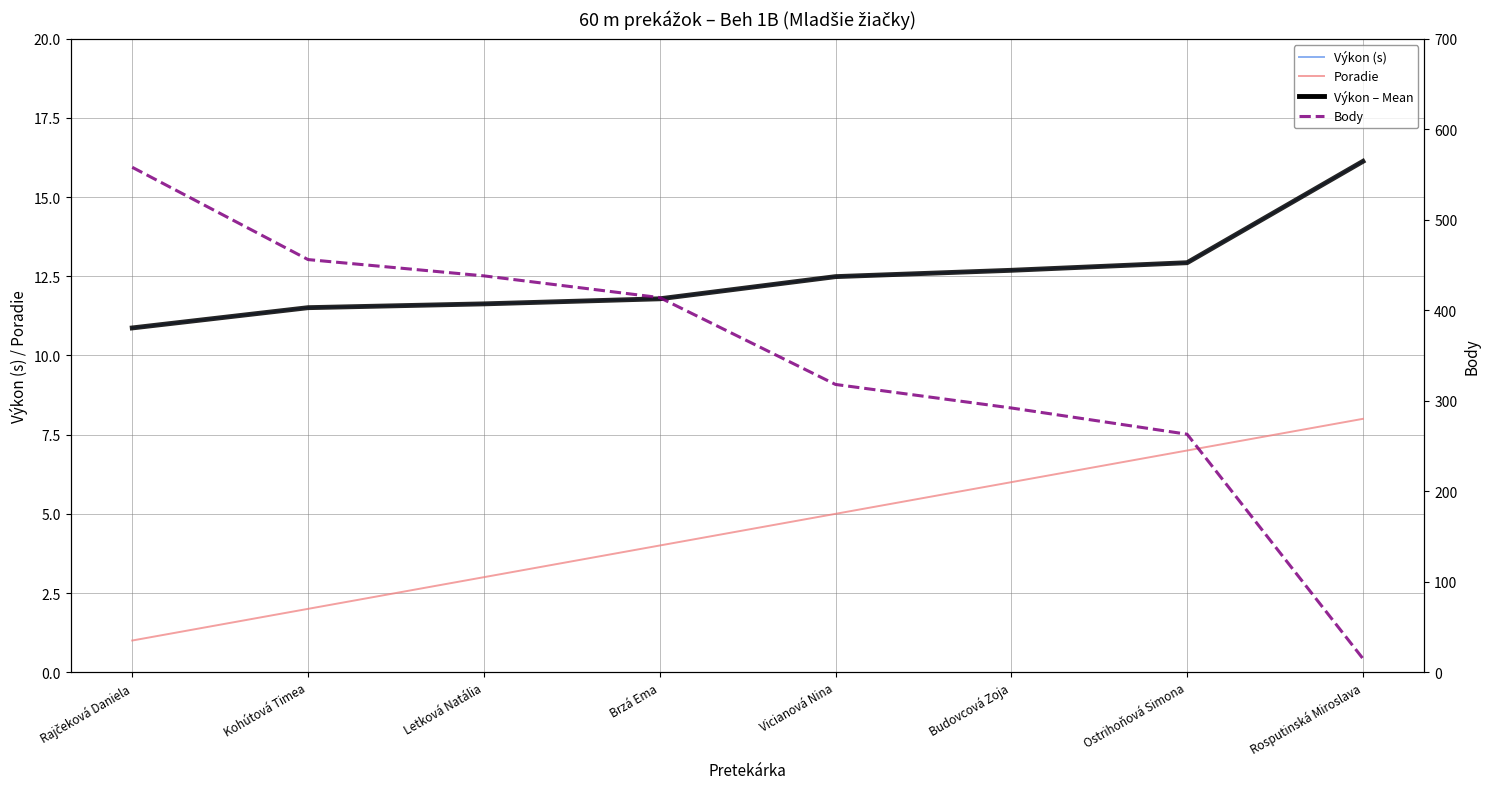

What is the label of the 8th point from the left?

Rosputinská Miroslava